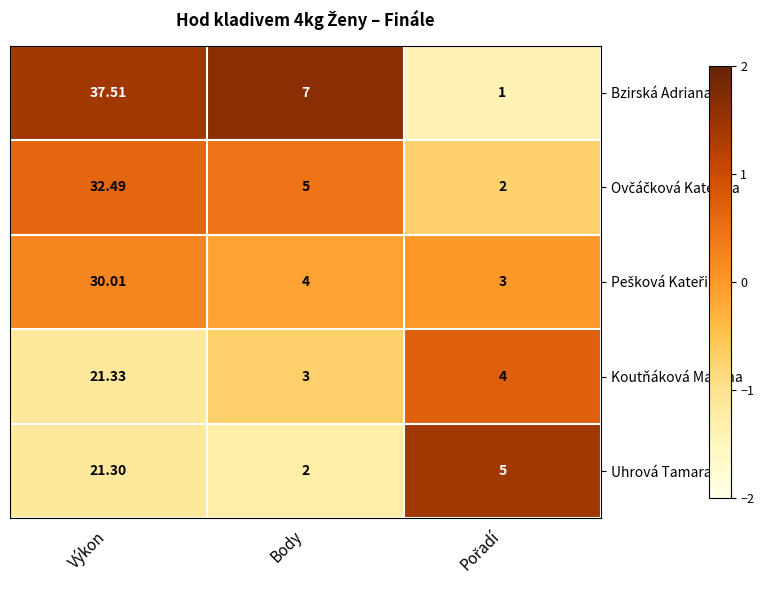

Which category has the highest value in the Uhrová Tamara series?

Výkon